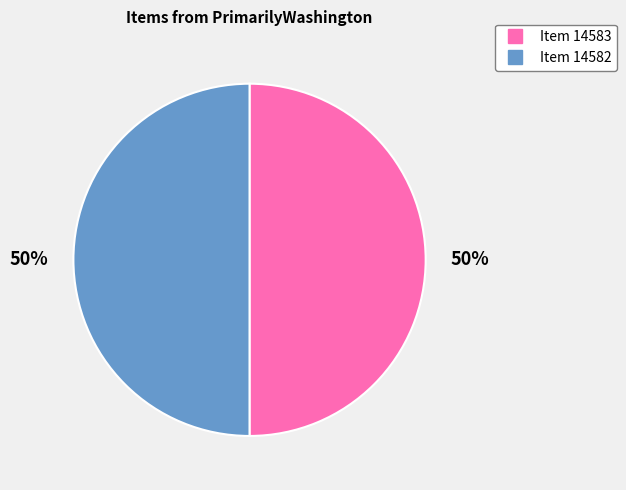

Is it true that Item 14583 is 50% of the pie?

True